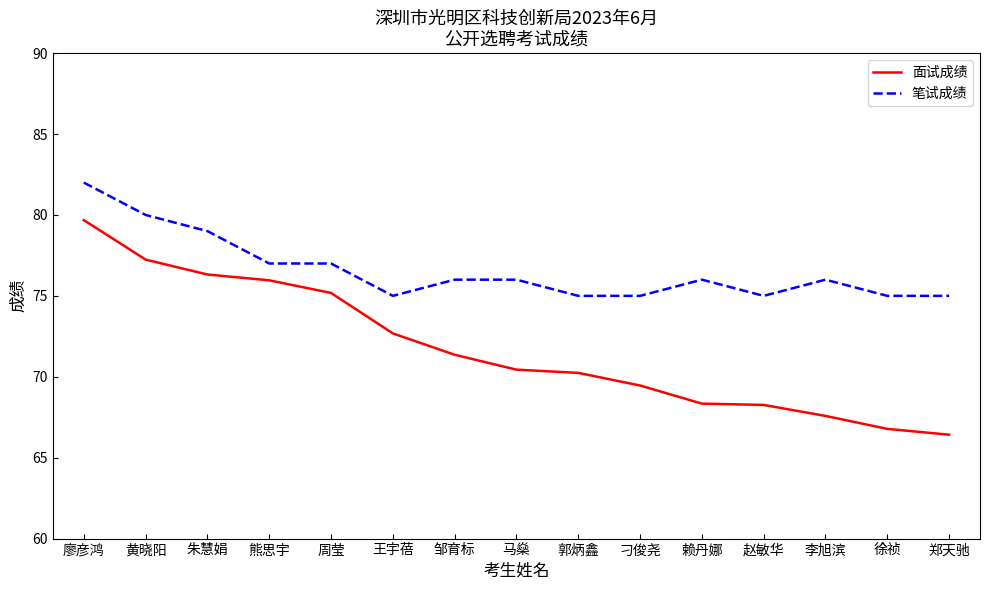

What position from the right is 廖彦鸿?

15